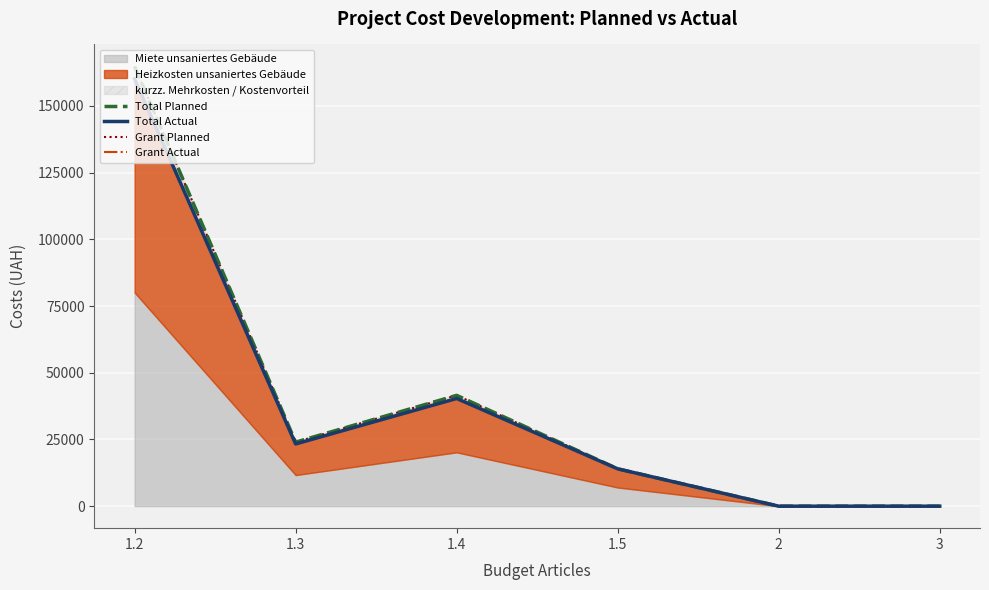

What is the sum of all Total Actual values?

237833.9